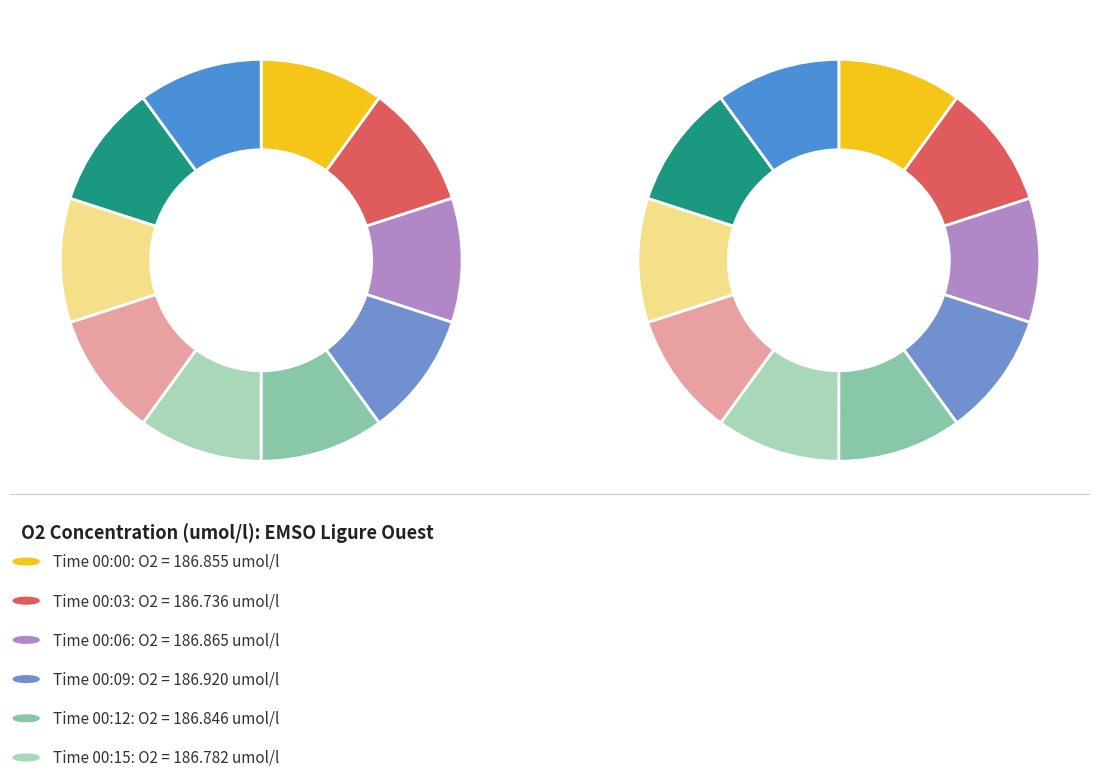

What is the change in value from 00:03 to 00:27?

+0.2